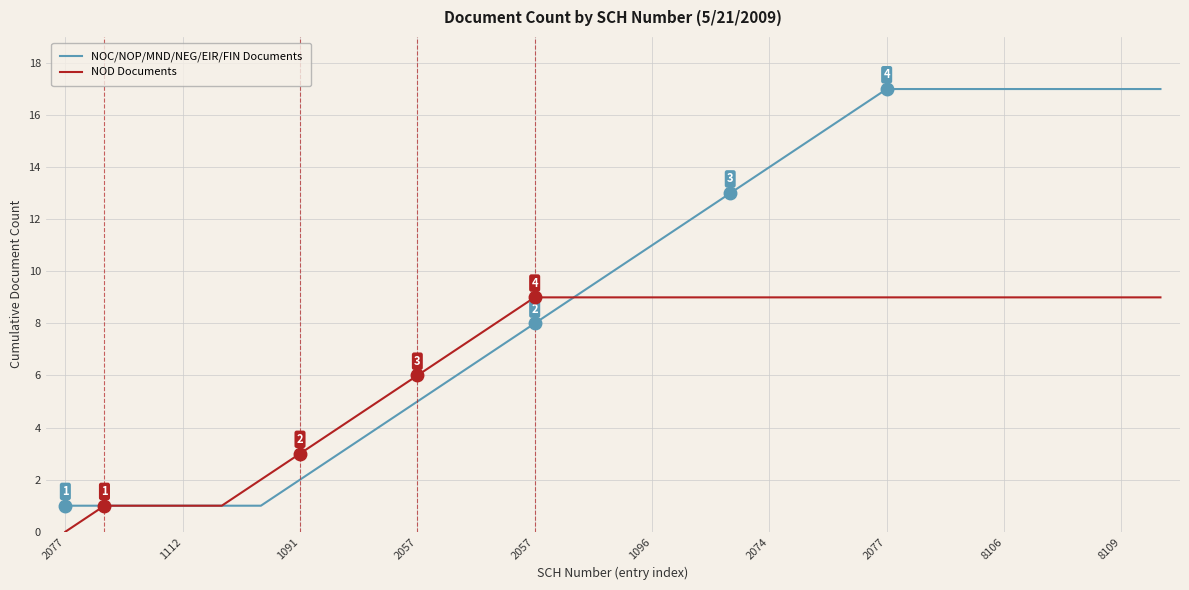

What is the highest value of the NOC/NOP/MND/NEG/EIR/FIN Documents series?

17